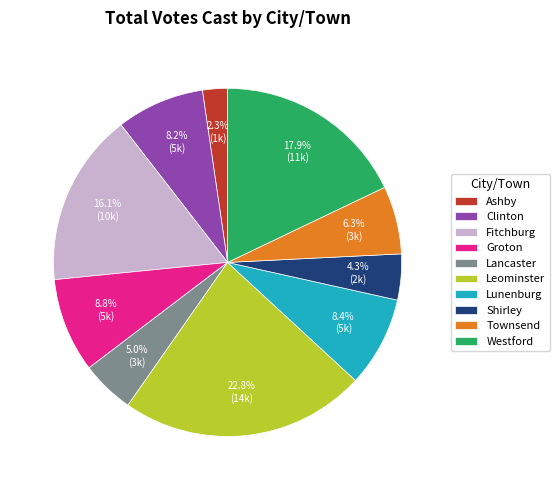

True or false: Westford accounts for 5% of the total.

False